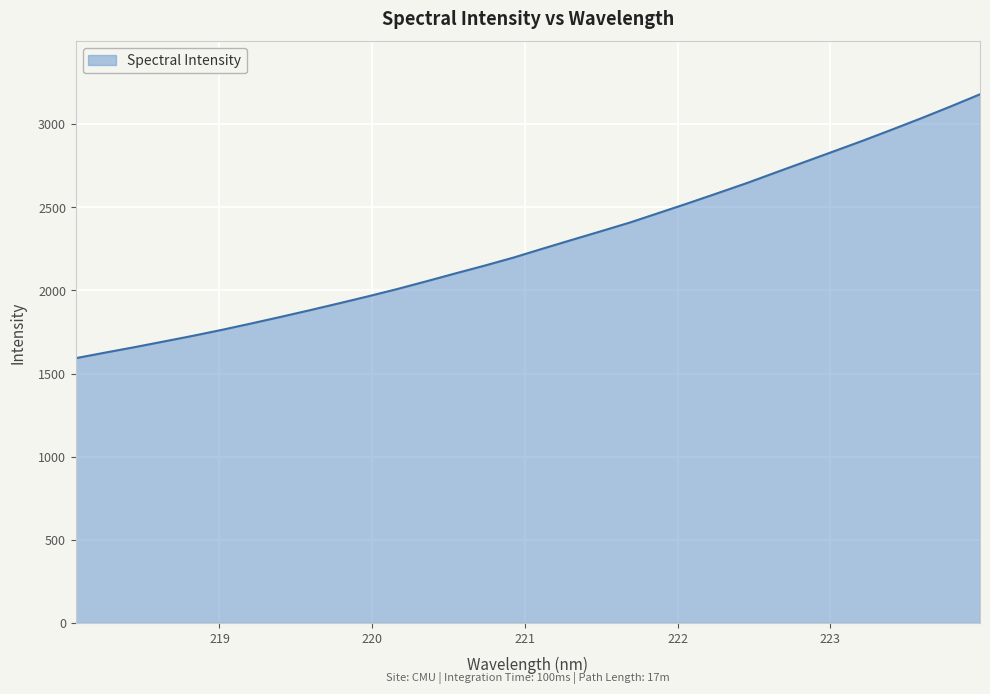

What is the difference between the maximum and minimum values?

1587.5